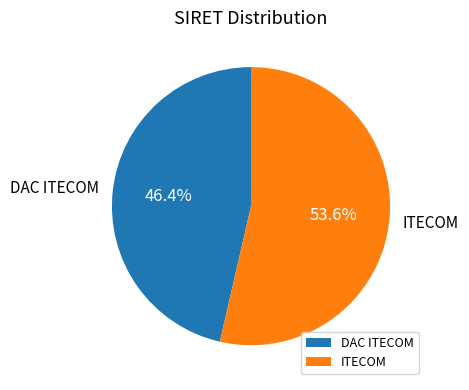

What percentage is the DAC ITECOM slice, to the nearest percent?

46%